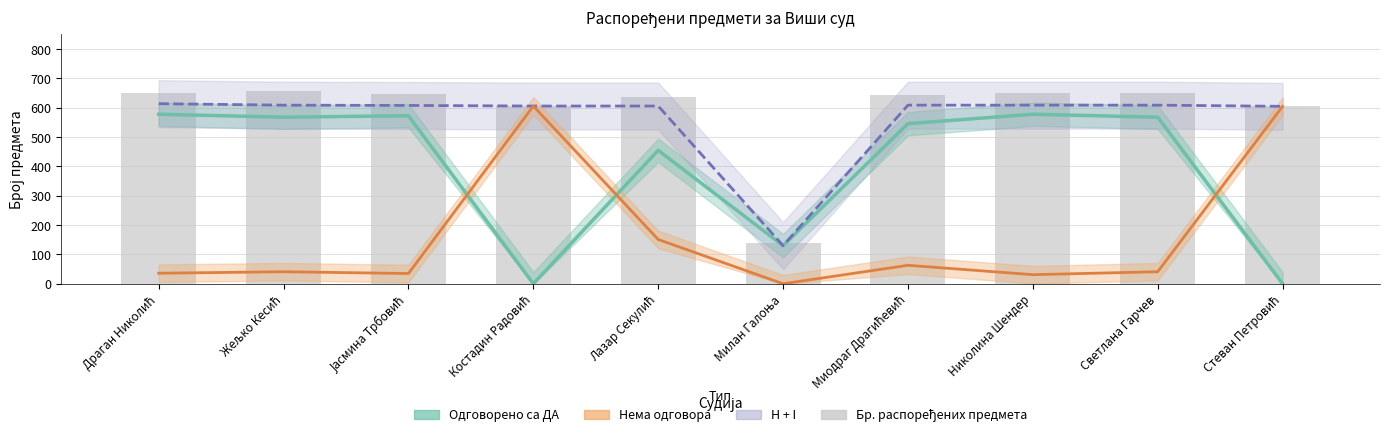

Are the bars horizontal?

No